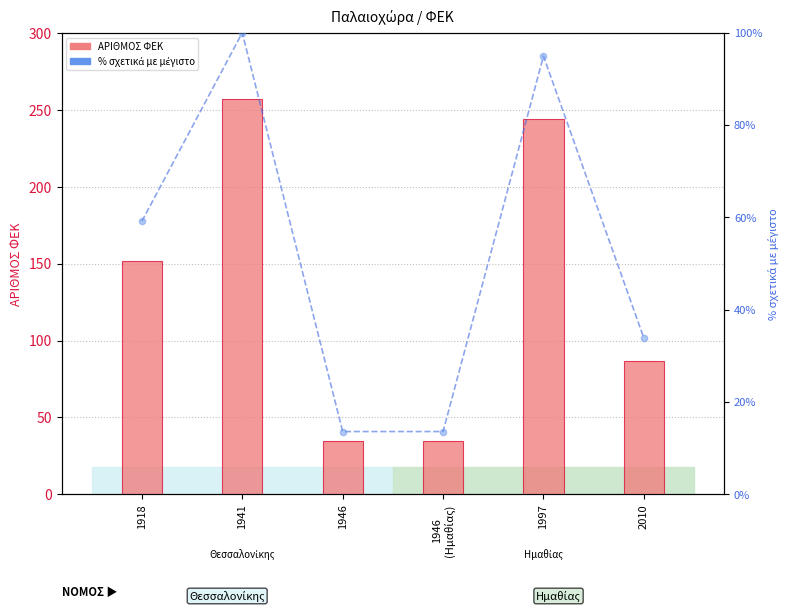

Which series has the largest Y range (max minus min)?

ΑΡΙΘΜΟΣ ΦΕΚ